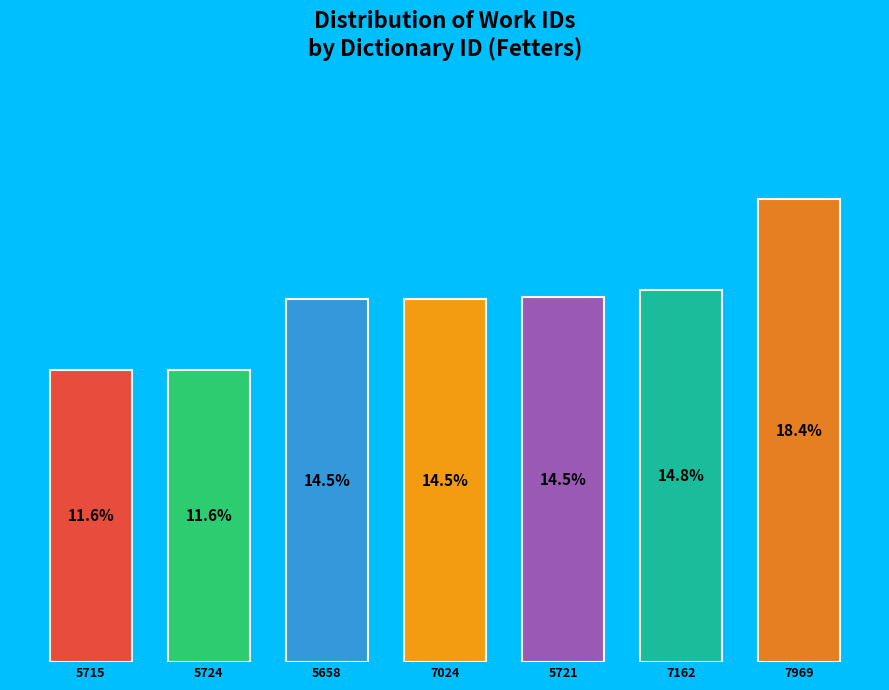

How many slices are in this pie chart?

7